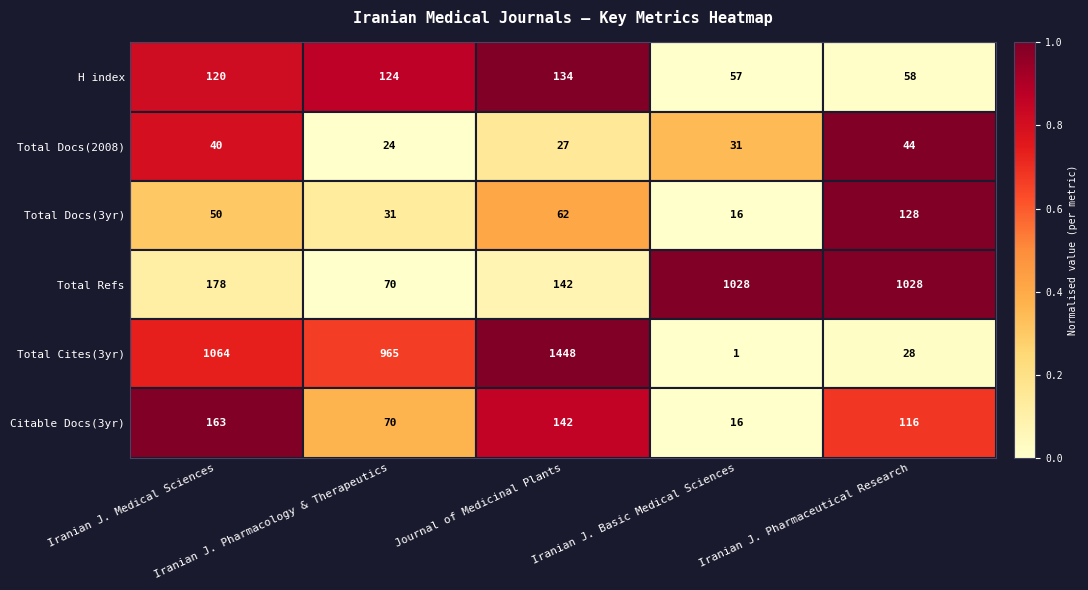

Which series has the largest total across all categories?

Total Cites(3yr)